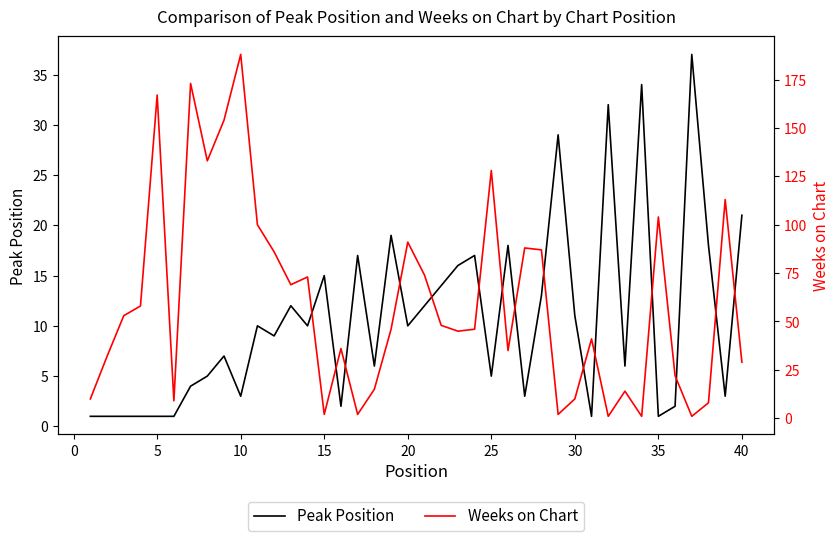

The value of Peak Position at 25 is 3. True or false?

False